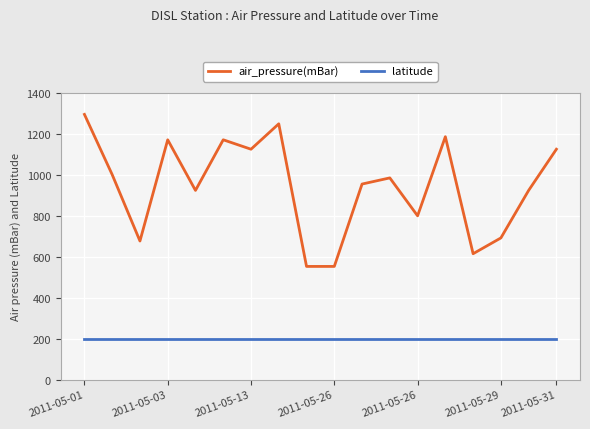

Which series has the largest total across all categories?

air_pressure(mBar)